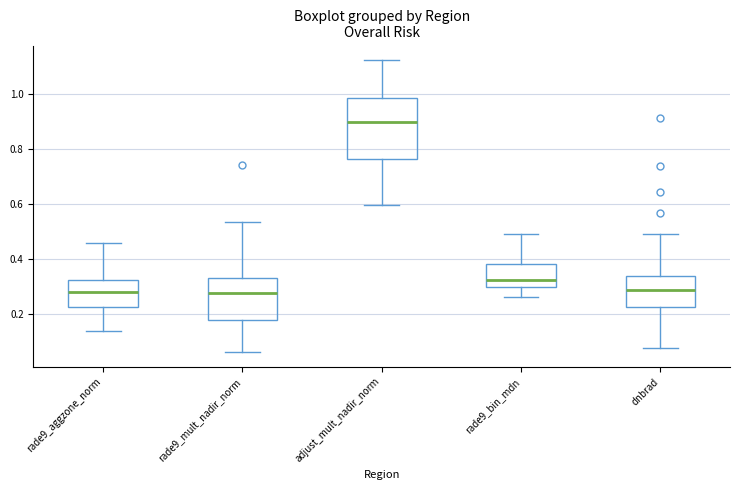

Where does the upper whisker of the box for rade9_aggzone_norm end on the y-axis? The values are not printed on the chart, so give them approximately, as read against the axis.

0.46